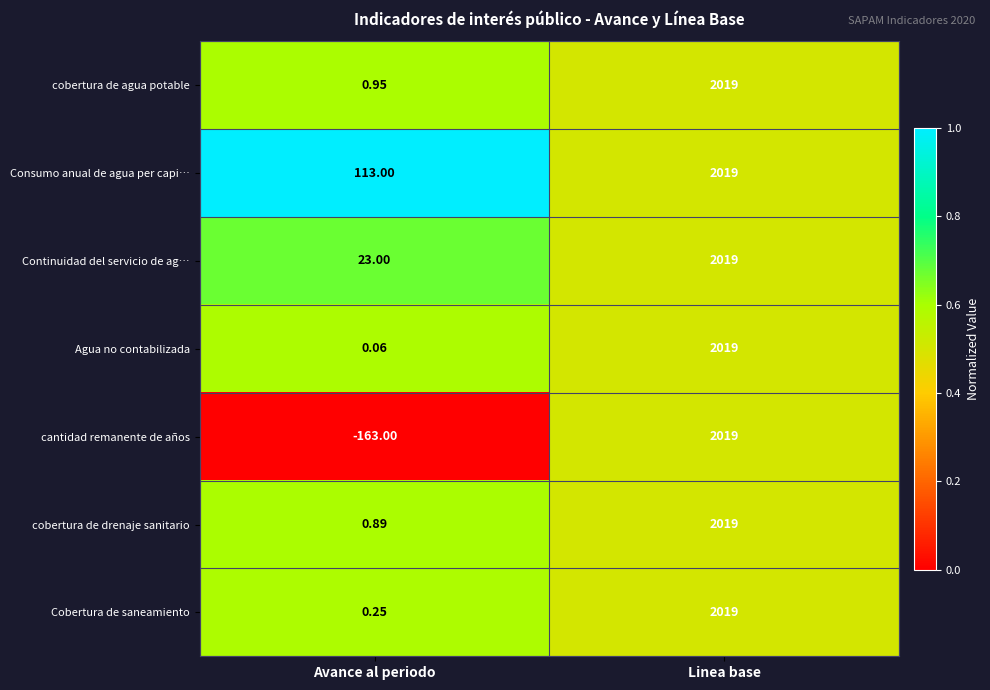

At which category does the chart reach its peak across all series?

Linea base